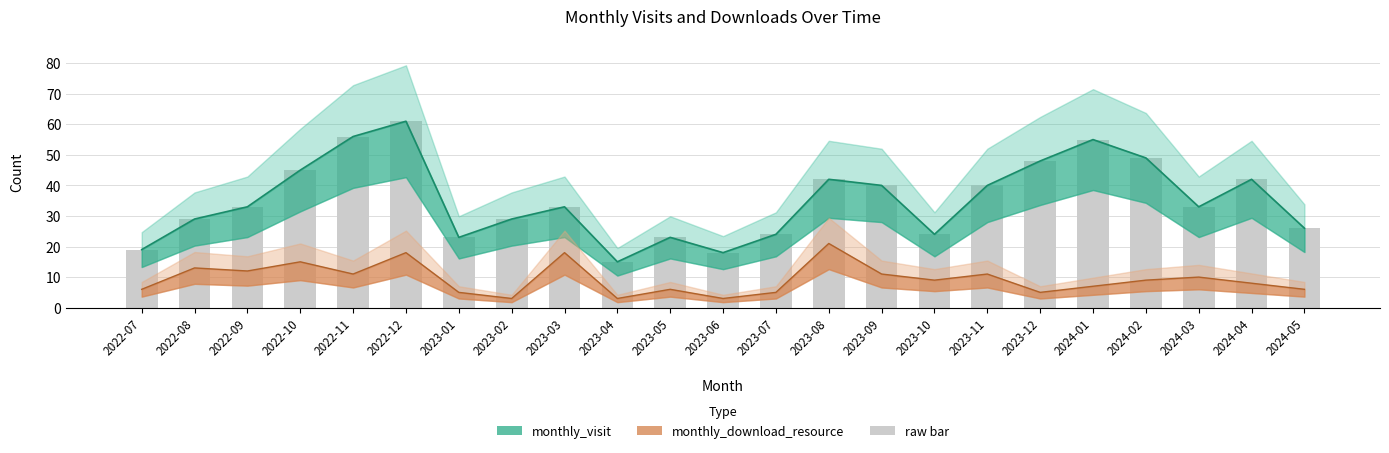

What is the sum of all monthly_download_resource values?

215